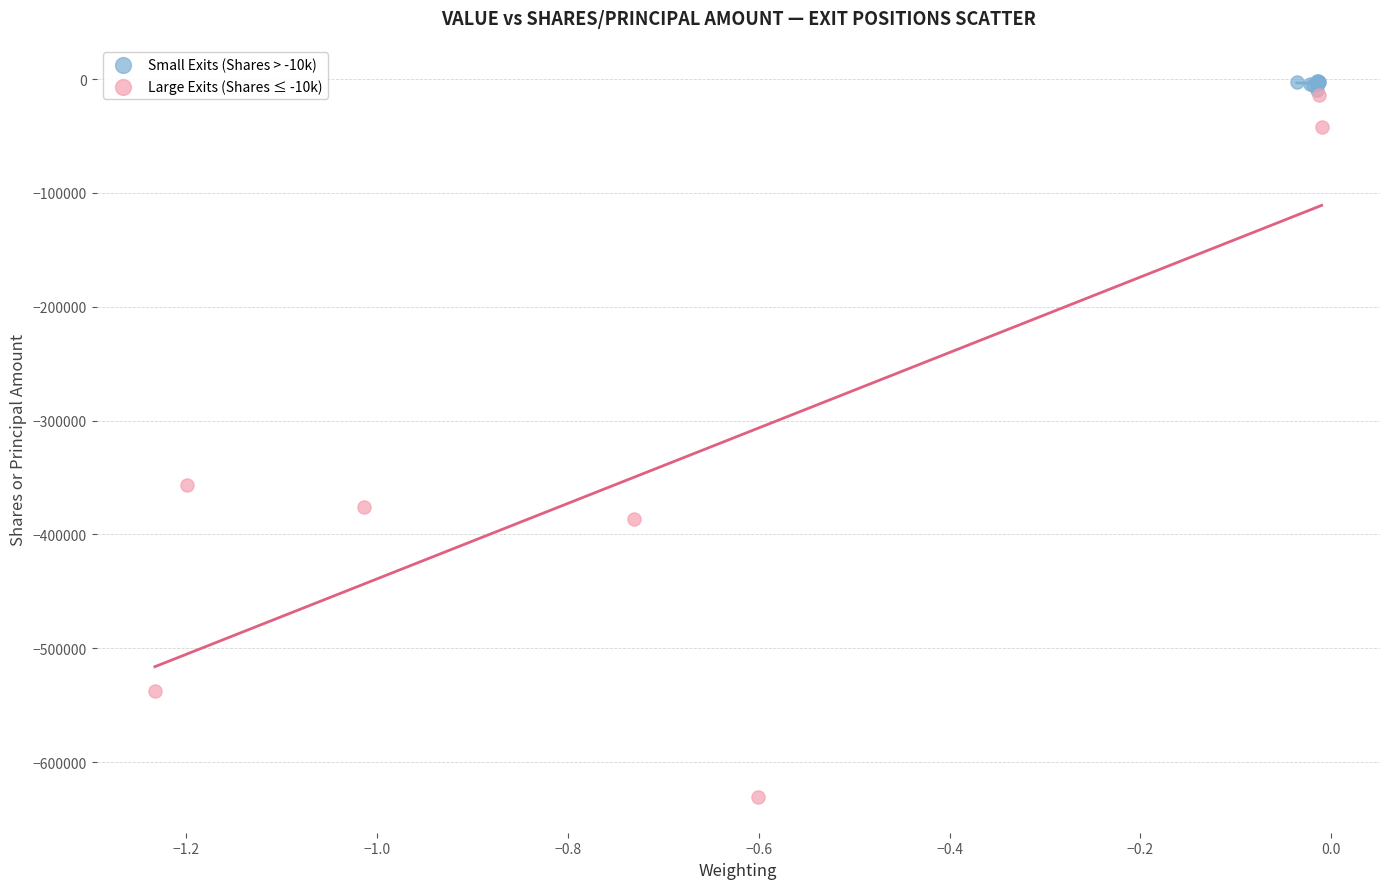

Which series has the largest Y range (max minus min)?

Large Exits (Shares ≤ -10k)